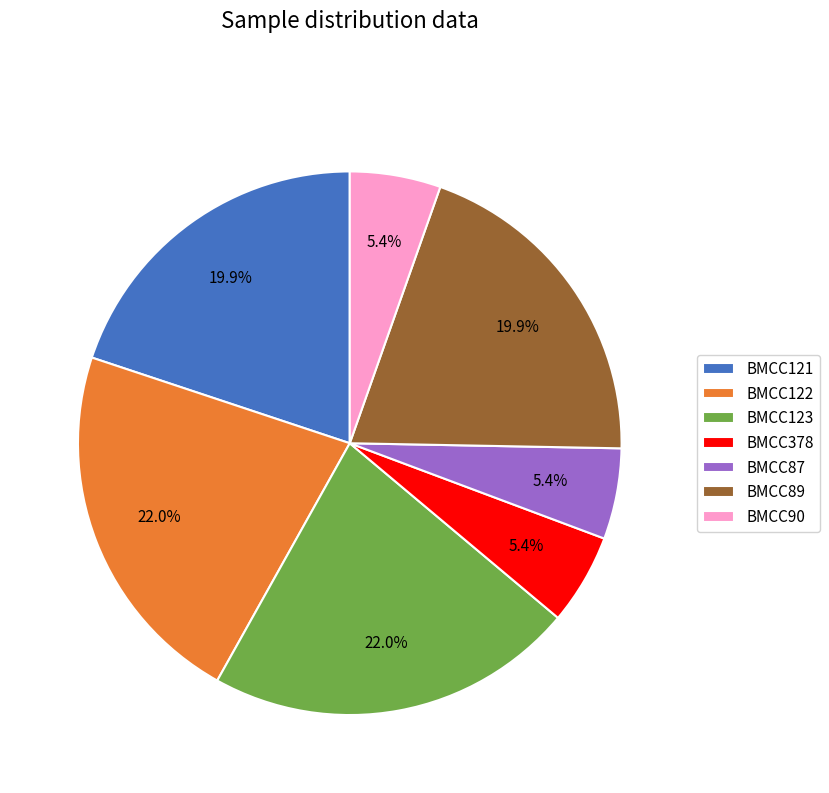

Does any single category account for the majority?

No